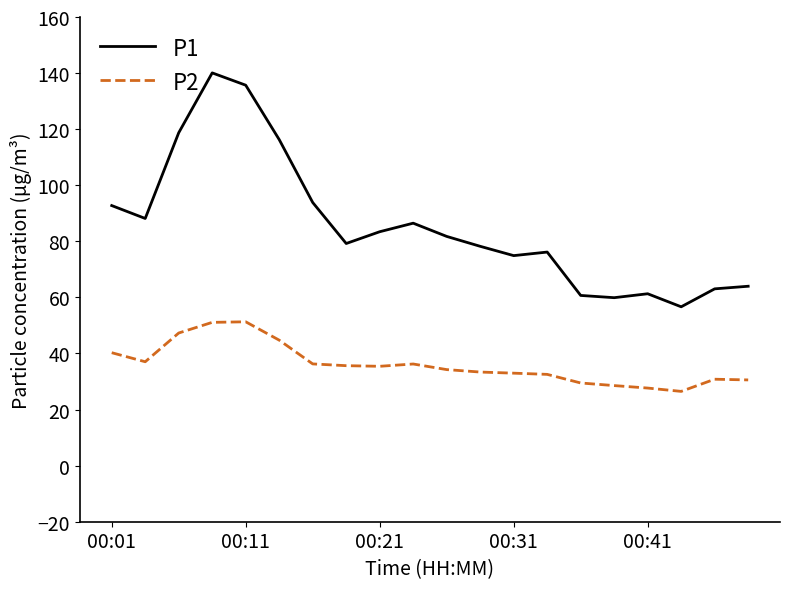

Which series has the largest range (max minus min)?

P1